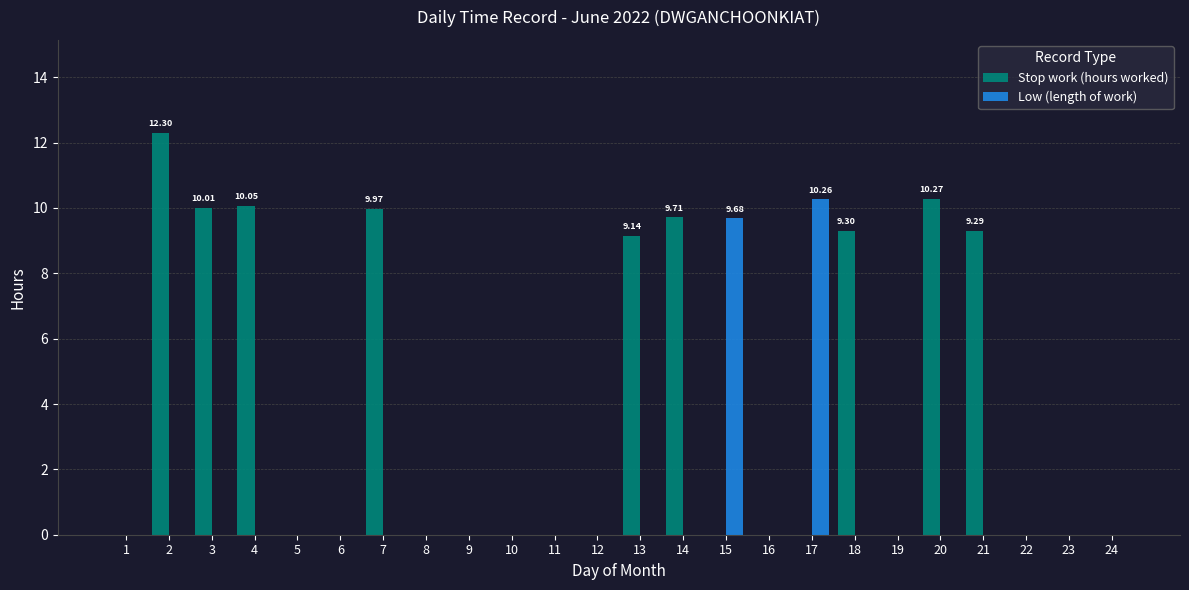

Does the chart contain stacked bars?

No